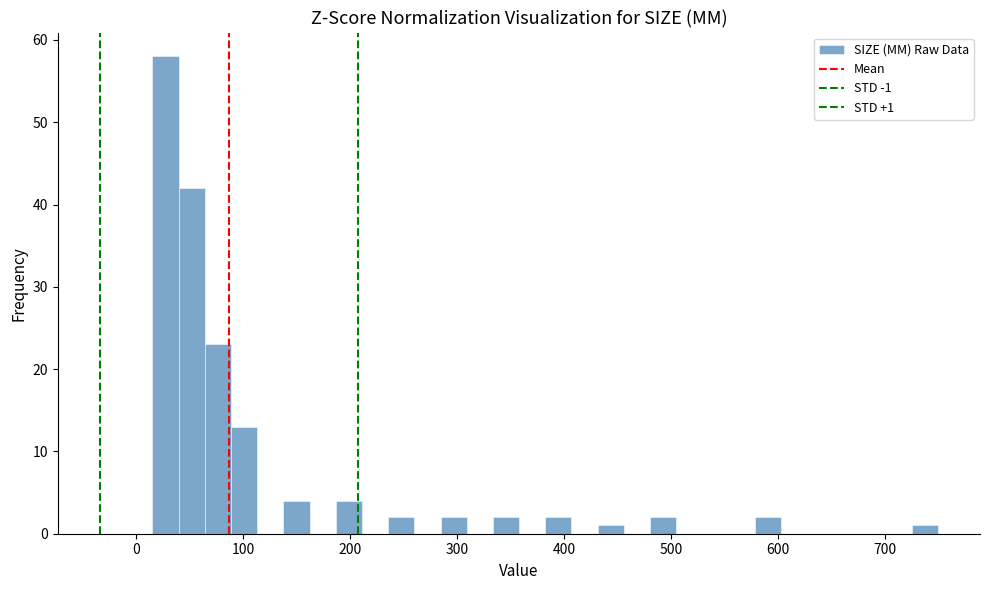

Read against the x-axis, roughly where is the centre of the tallest bar?

30